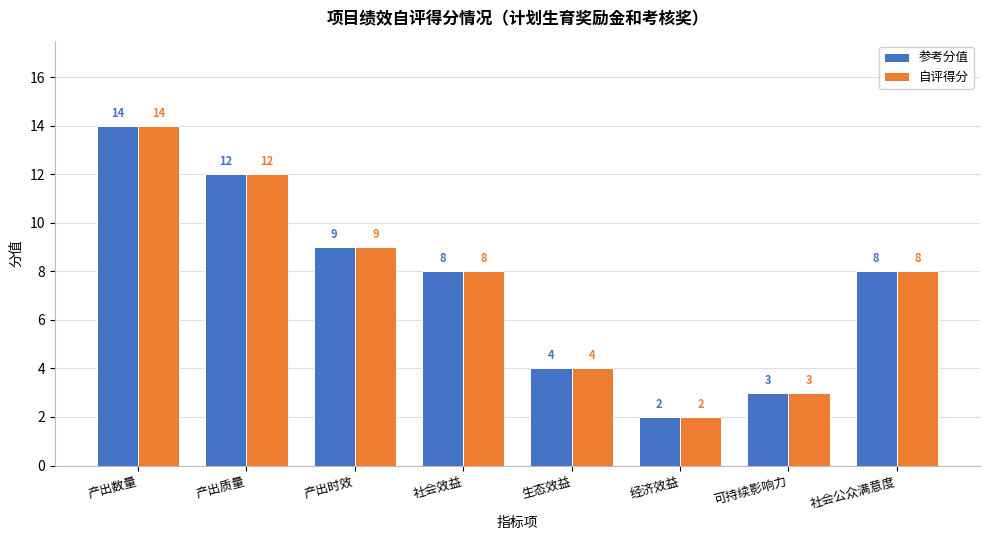

Where does the 参考分值 series first go above 8?

产出数量